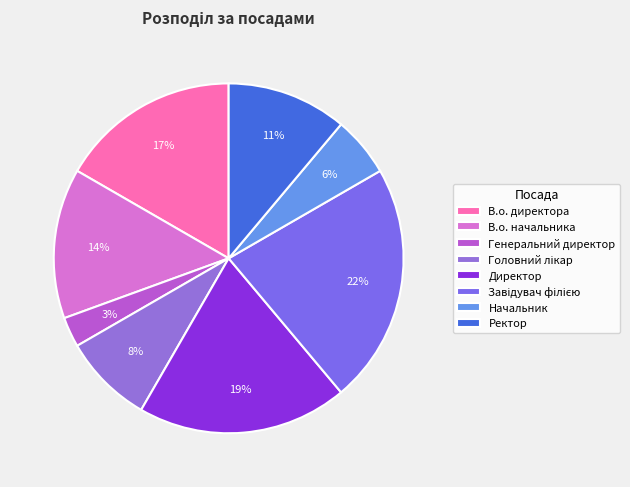

To the nearest percent, what is the average slice percentage?

12%